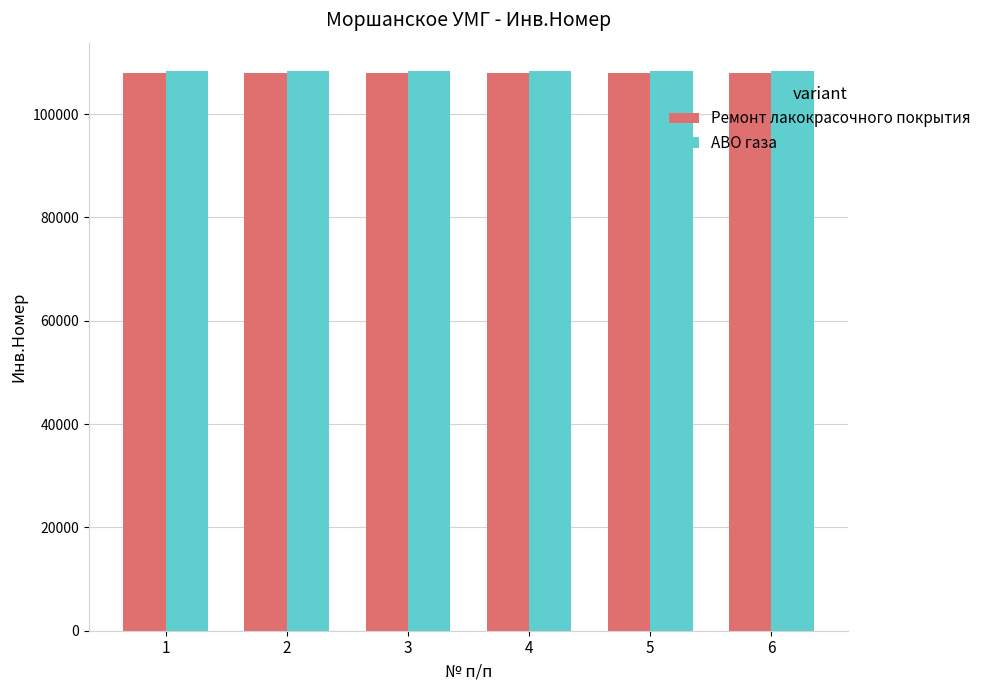

What is the sum of all Ремонт лакокрасочного покрытия values?

648339